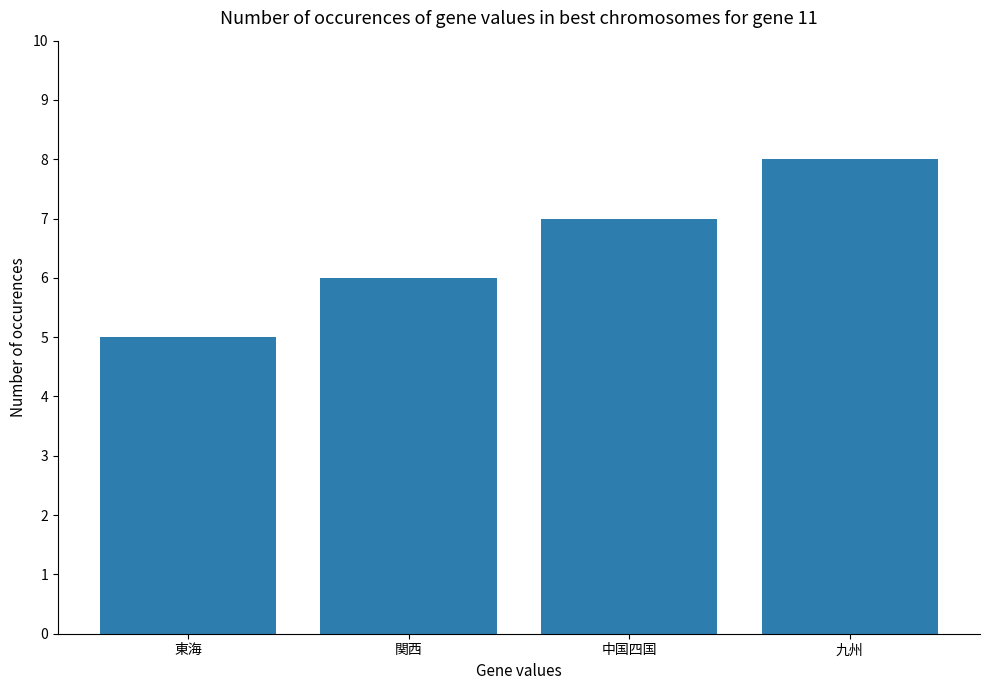

What is the change in value from 中国四国 to 九州?

+1